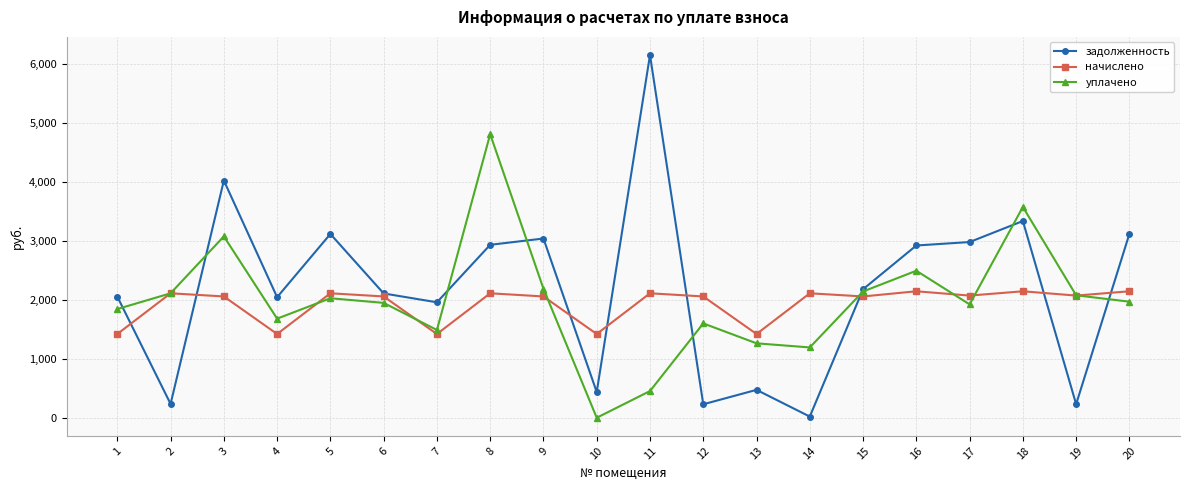

At 11, list the series in order from largest to smallest.

задолженность, начислено, уплачено